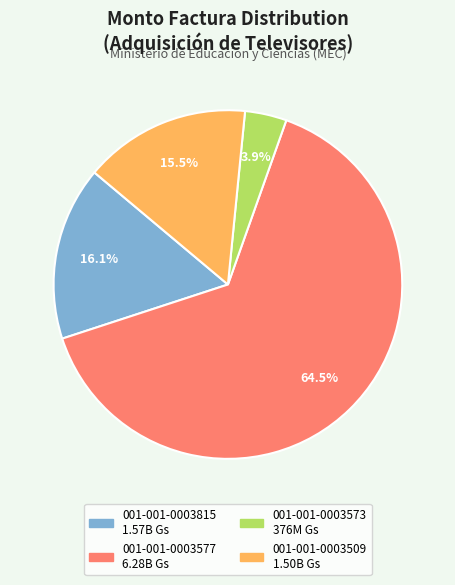

To the nearest percent, what is the difference between the 001-001-0003509 and 001-001-0003815 slice percentages?

1%